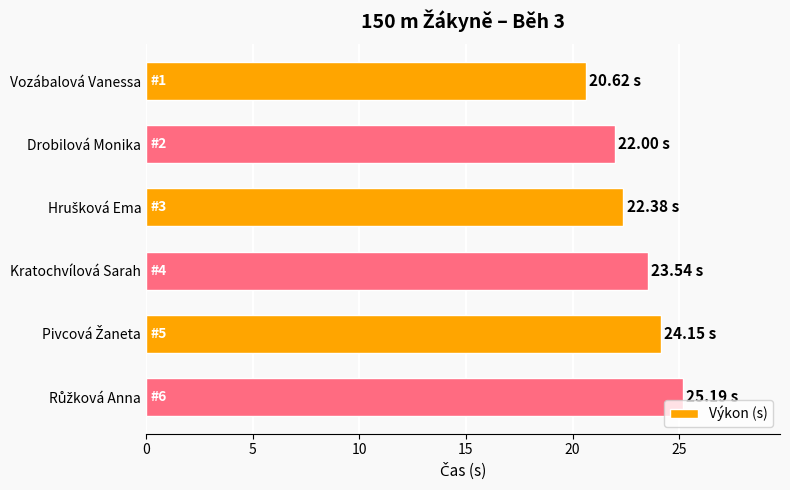

How many series are shown in this chart?

1